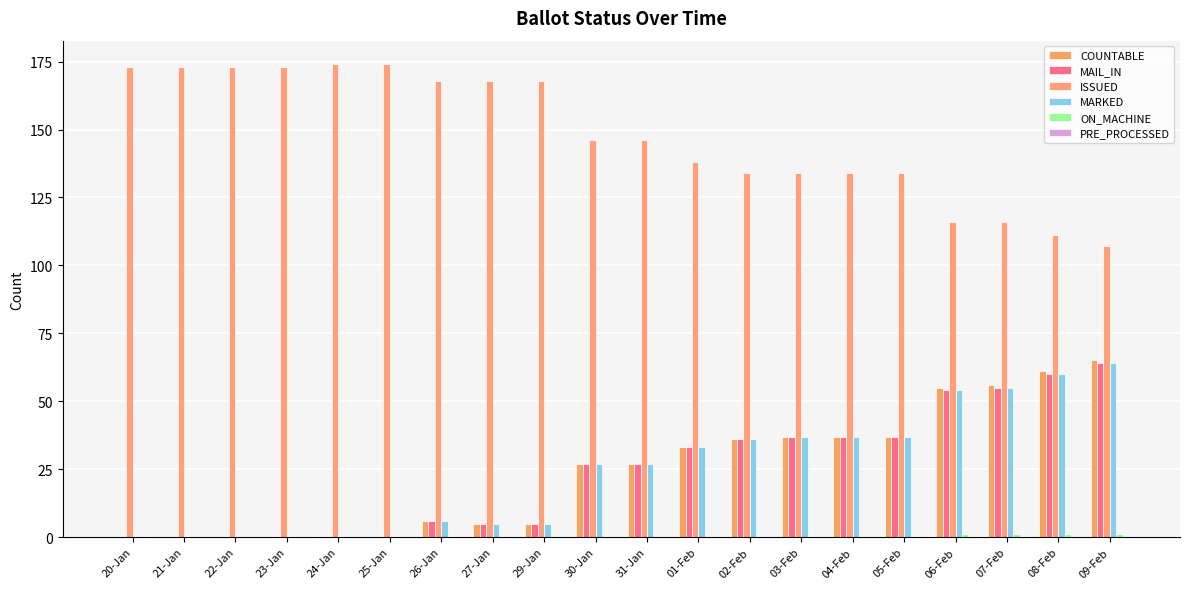

What position from the left is 01-Feb?

12